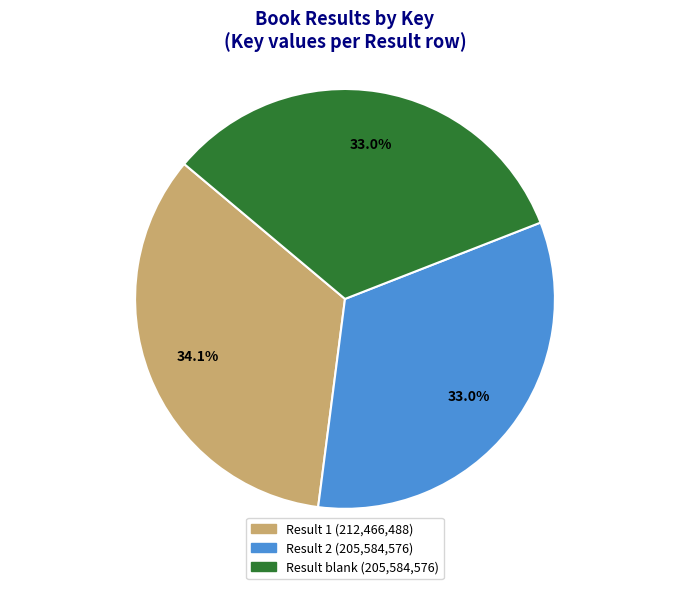

Does any single category account for the majority?

No